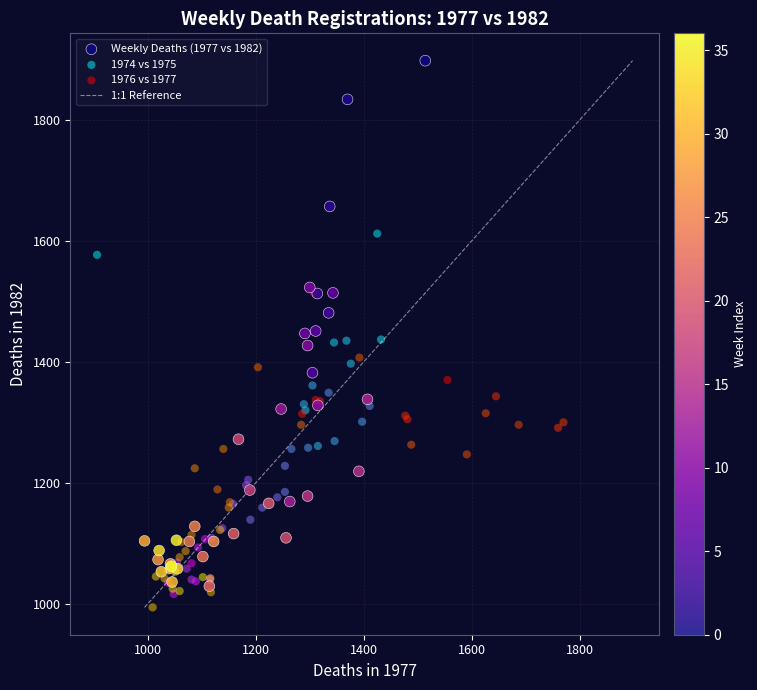

Which series has the widest spread of Y values?

Weekly Deaths (1977 vs 1982)